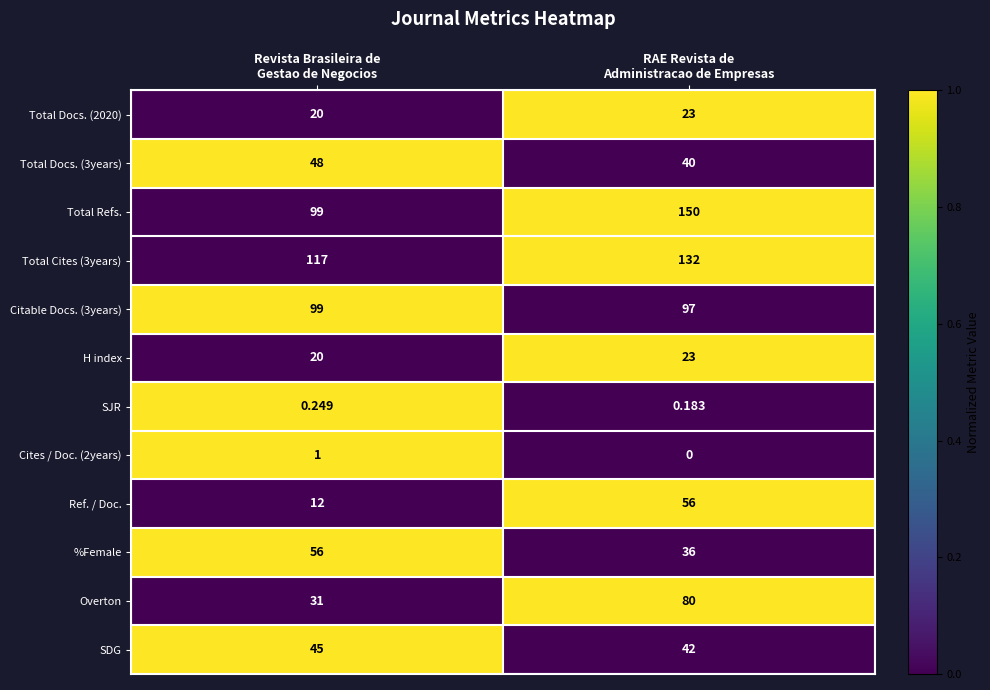

Which series has the largest range (max minus min)?

Total Refs.